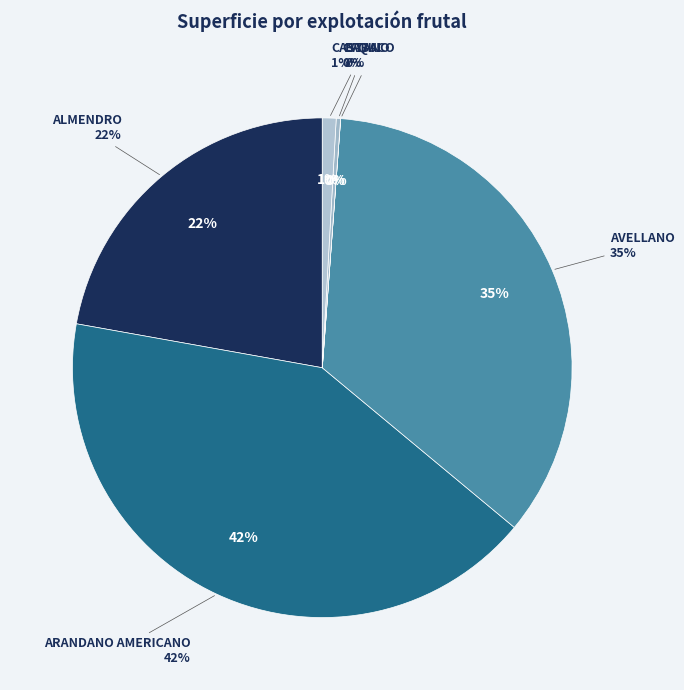

What portion of the pie excludes CASTANO?

99.1%